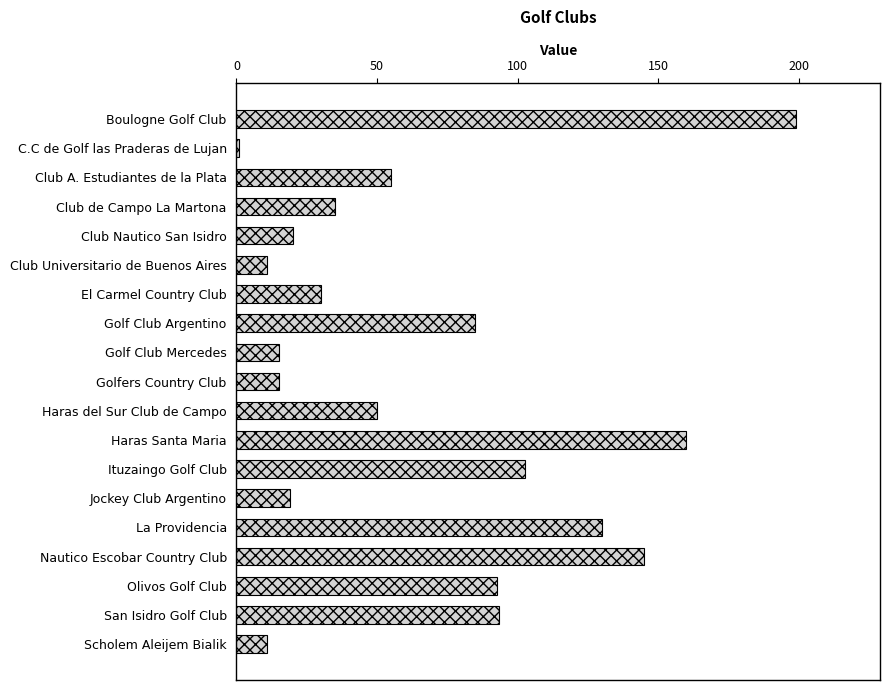

What is the change in value from Boulogne Golf Club to Haras Santa Maria?

-39.0